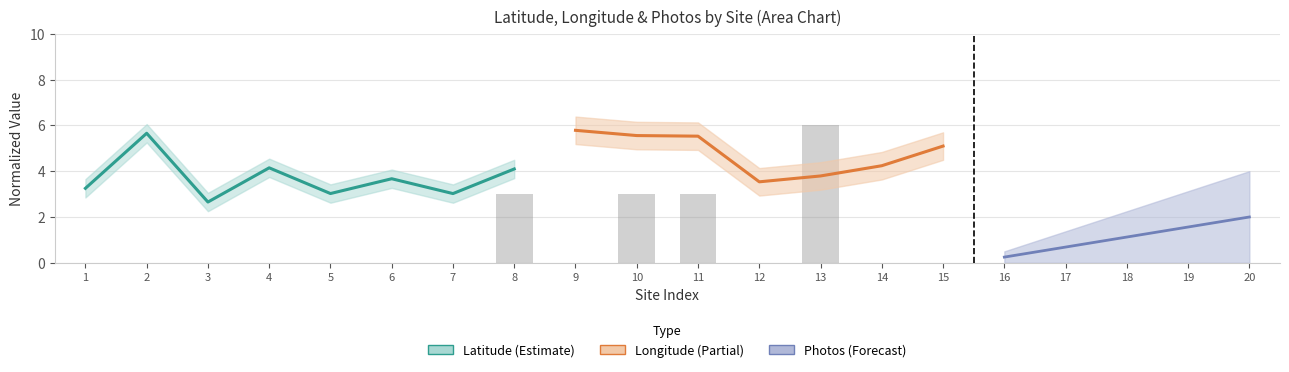

Count the number of categories in the chart.

20